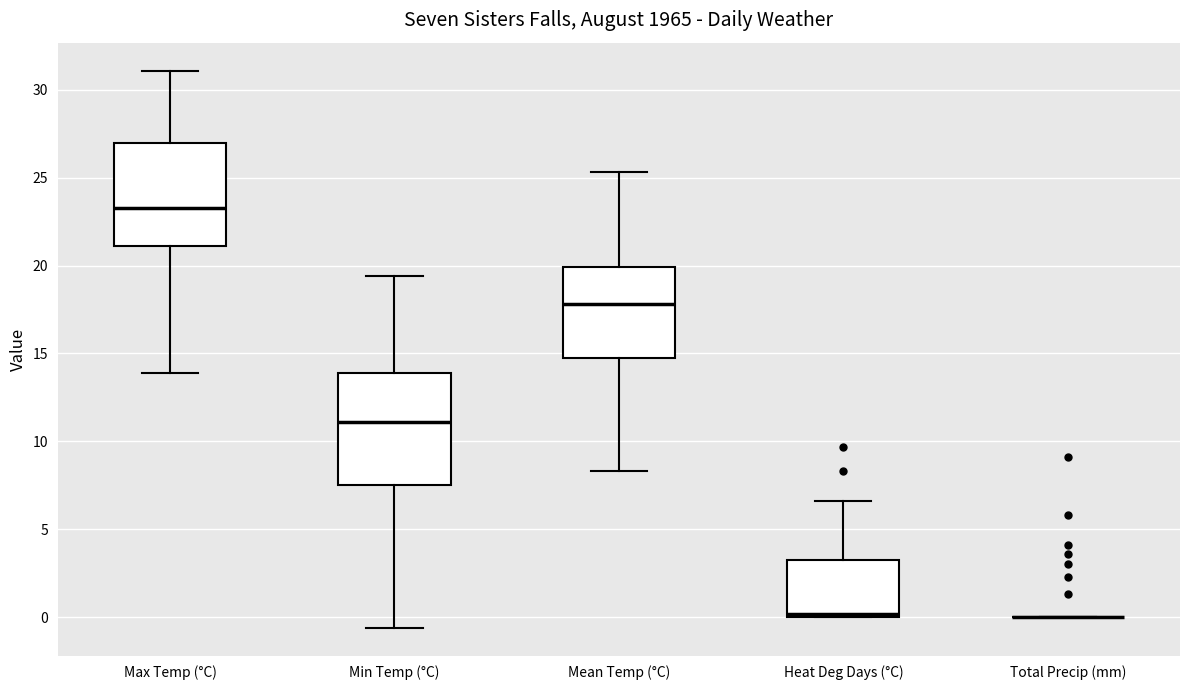

Reading left to right, read every box against the y-axis: the position of its median line, the range the box covers, and the ends of its whiskers. The values are not printed on the chart, so give them approximately, as read against the axis.

Max Temp (°C): median 23.5, box 21.0 to 27.0, whiskers 14.0 to 31.0
Min Temp (°C): median 11.0, box 7.5 to 14.0, whiskers -0.5 to 19.5
Mean Temp (°C): median 18.0, box 15.0 to 20.0, whiskers 8.5 to 25.5
Heat Deg Days (°C): median 0.0 (just above the box's lower edge), box 0.0 to 3.5, whiskers 0.0 to 6.5
Total Precip (mm): box collapsed to a line at 0.0, whiskers 0.0 to 0.0